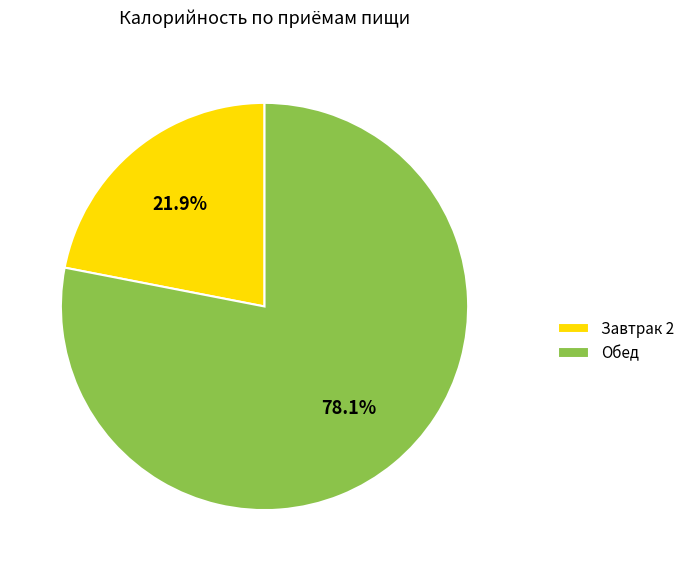

Count the number of slices in the pie.

2